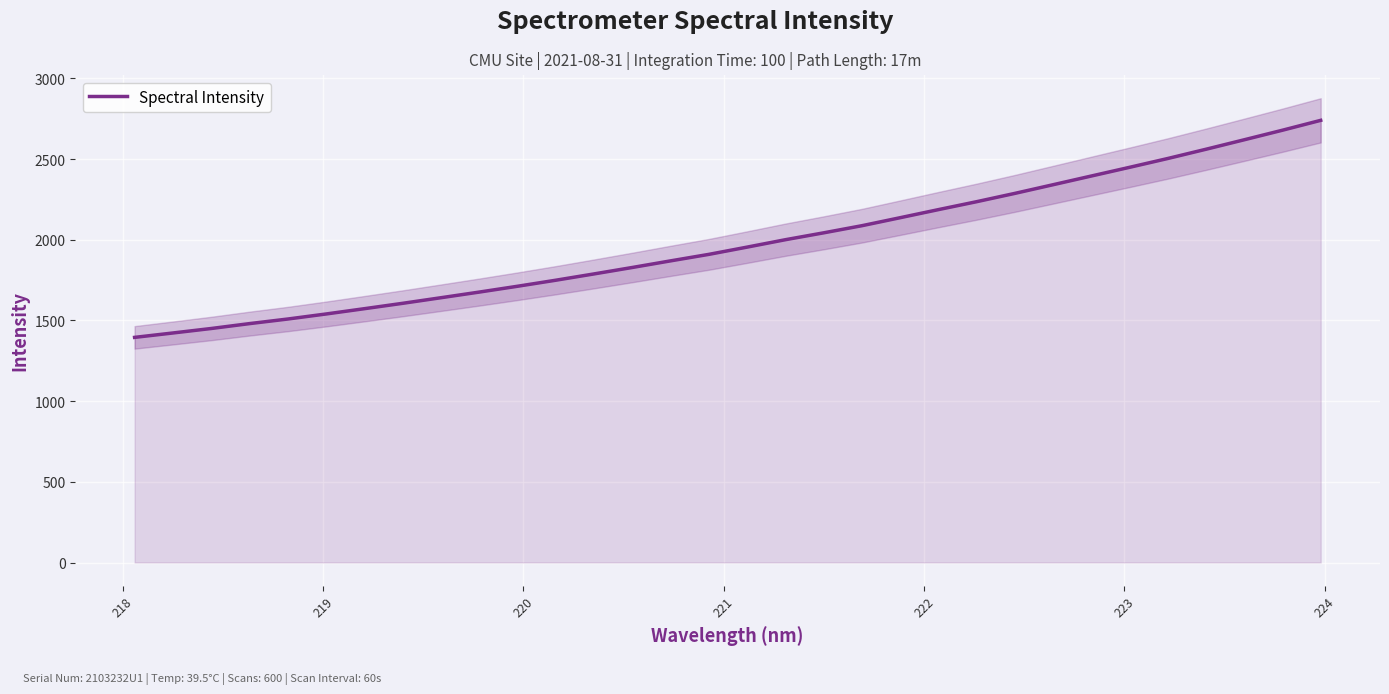

What is the lowest value of the Spectral Intensity series?

1394.9